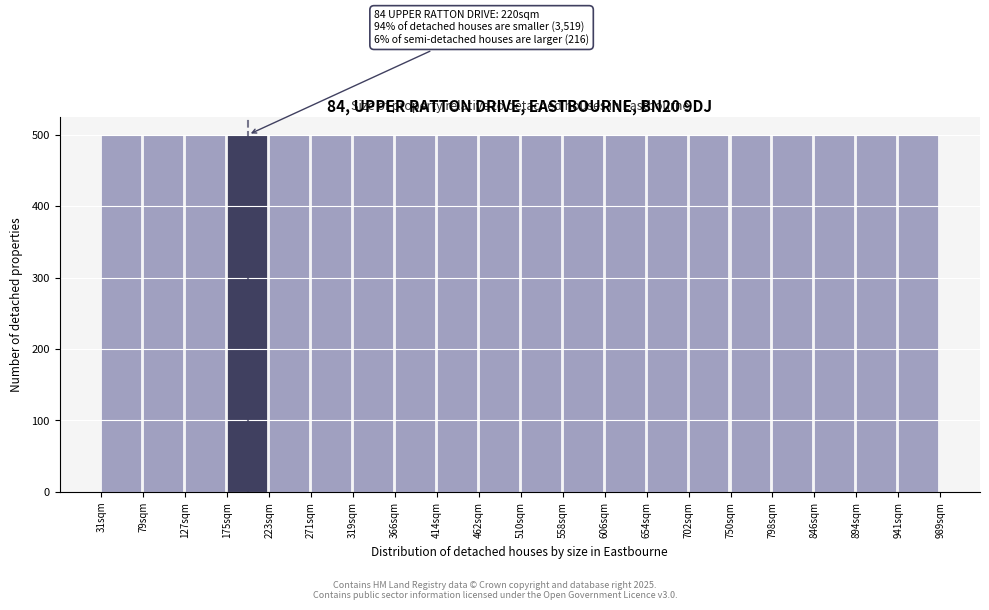

True or false: the data shows 500 at 750sqm.

True